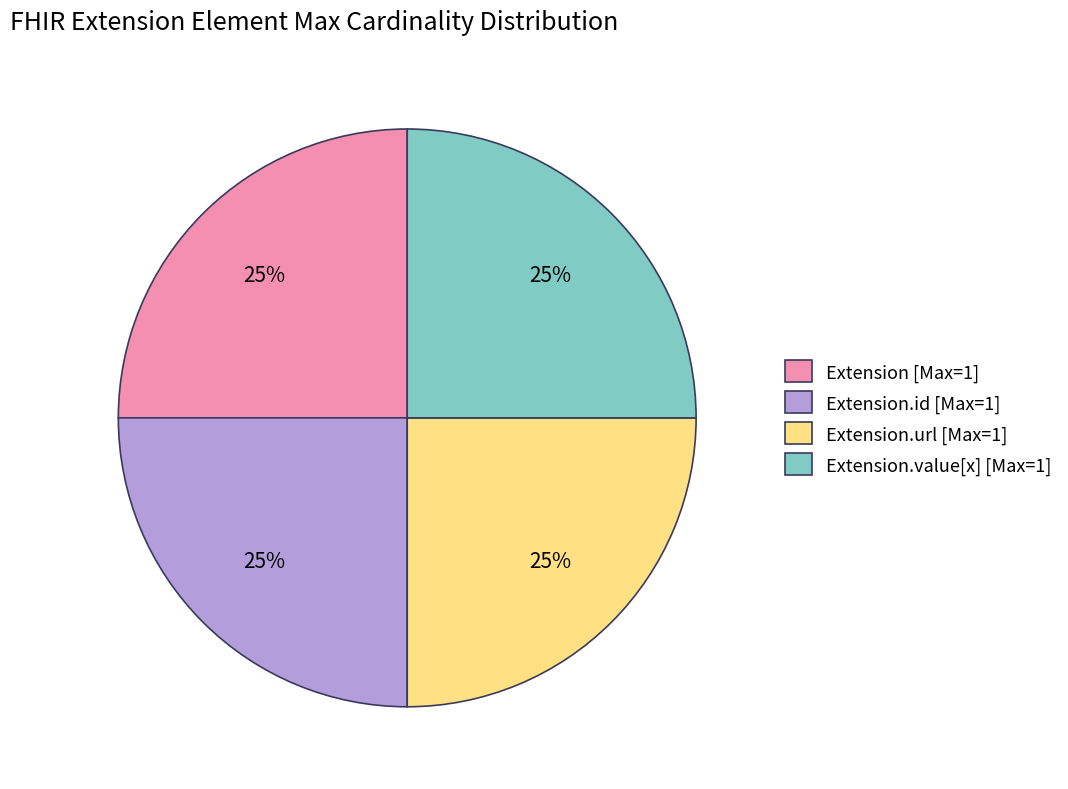

What percentage is the Extension.url [Max=1] slice, to the nearest percent?

25%